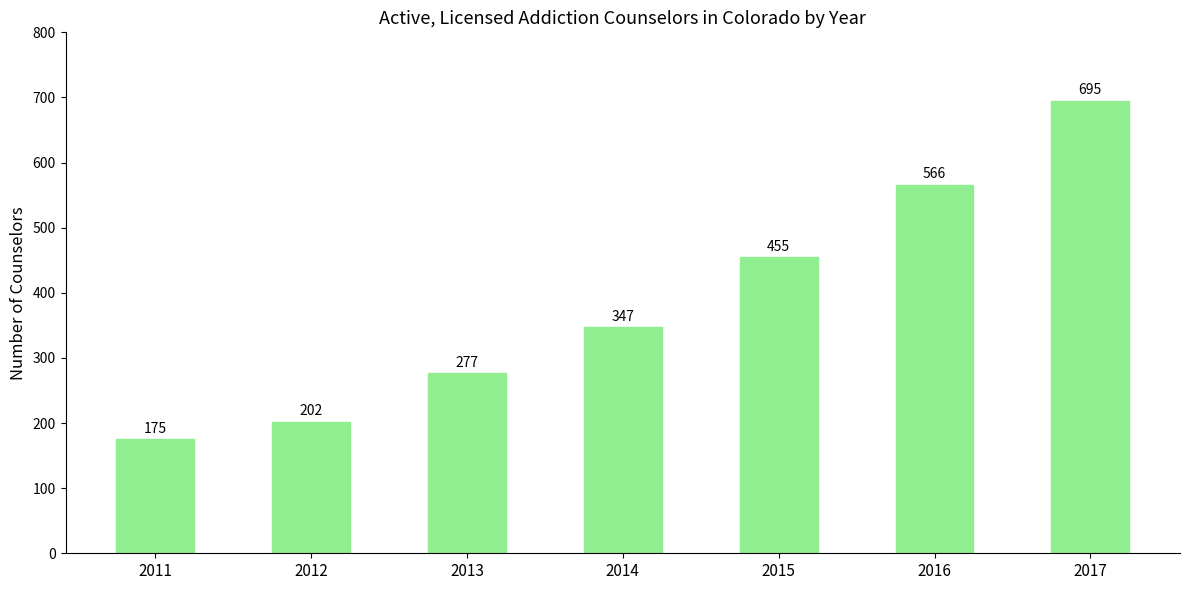

What is the ratio of the value at 2013 to the value at 2017?

0.4